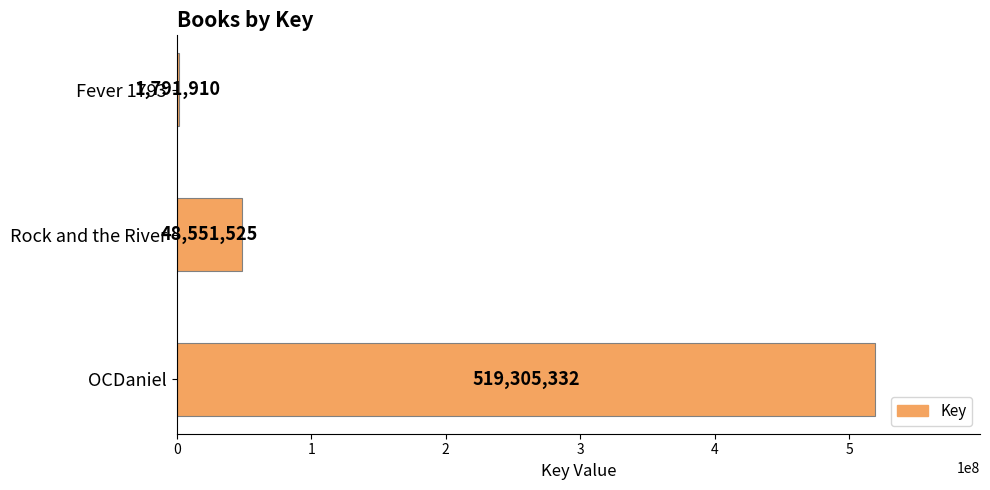

Rank the categories by value from highest to lowest.

OCDaniel, Rock and the River, Fever 1793